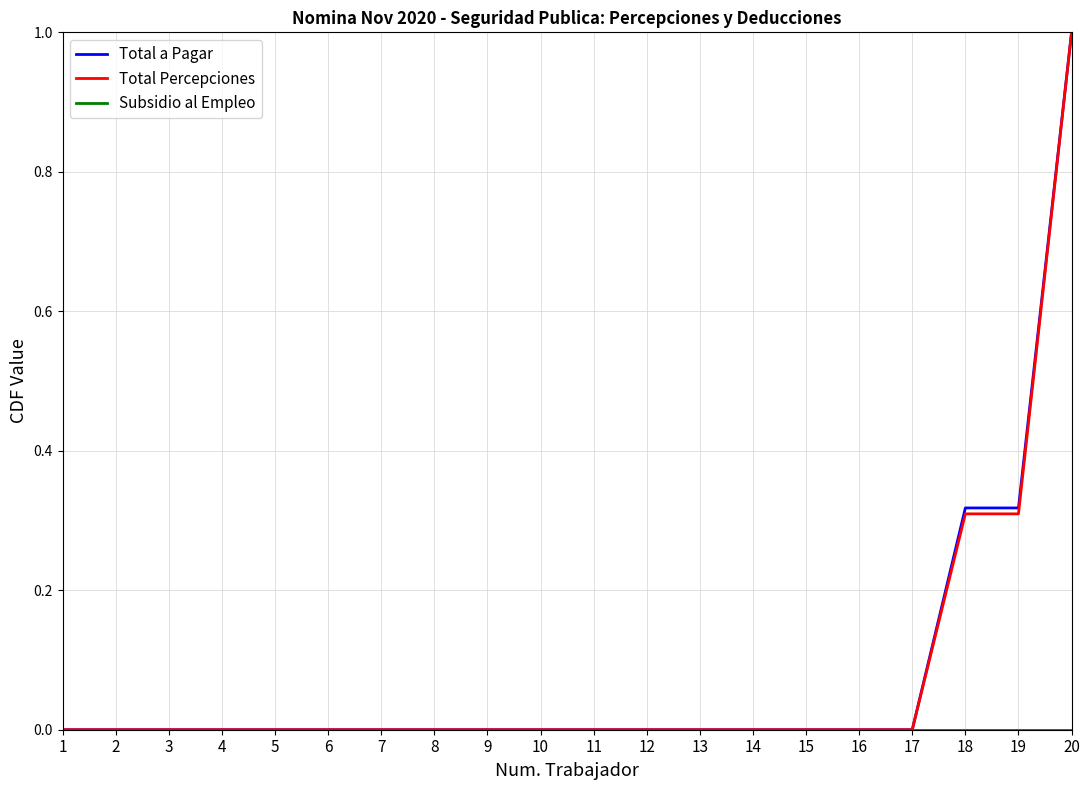

Is it true that Total a Pagar equals 0.0 at 1?

True